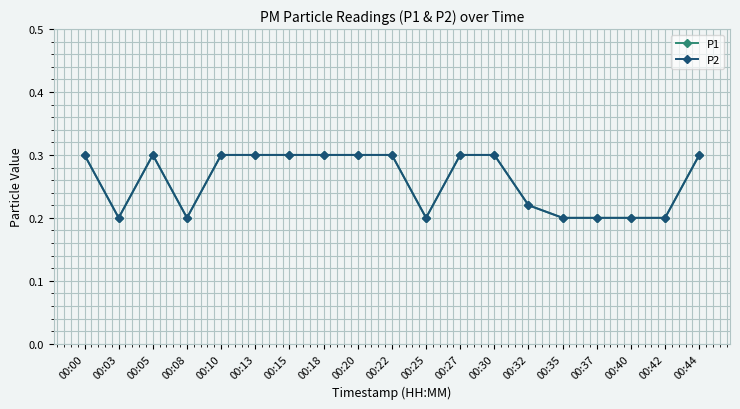

At how many categories does at least one series exceed 0?

19